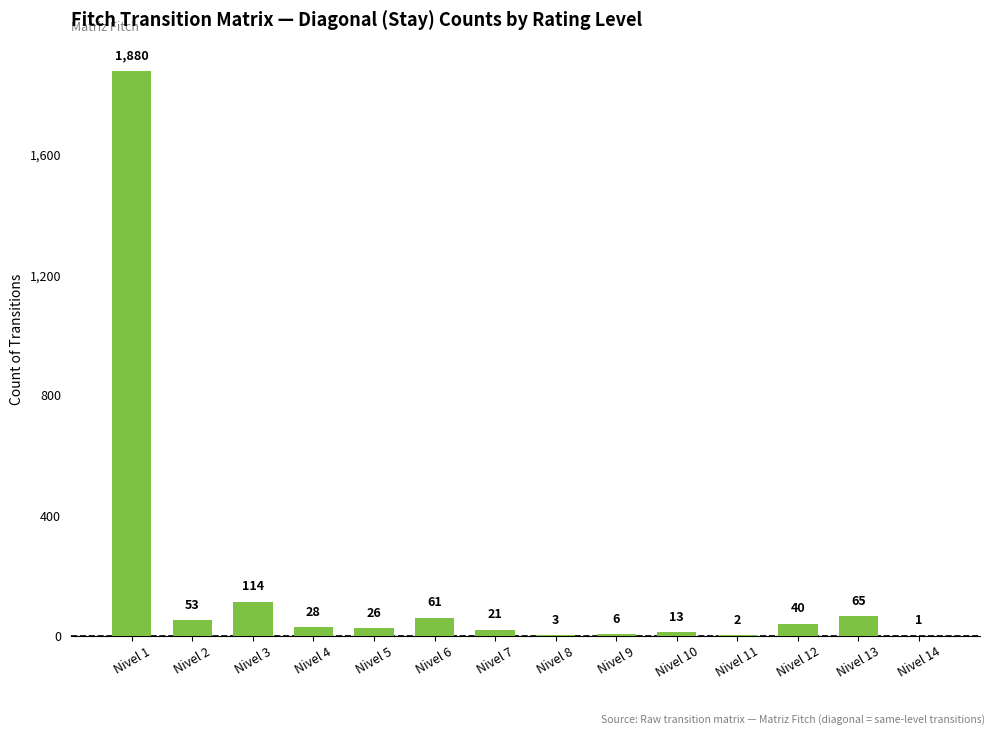

Which label corresponds to the largest value in the chart?

Nivel 1